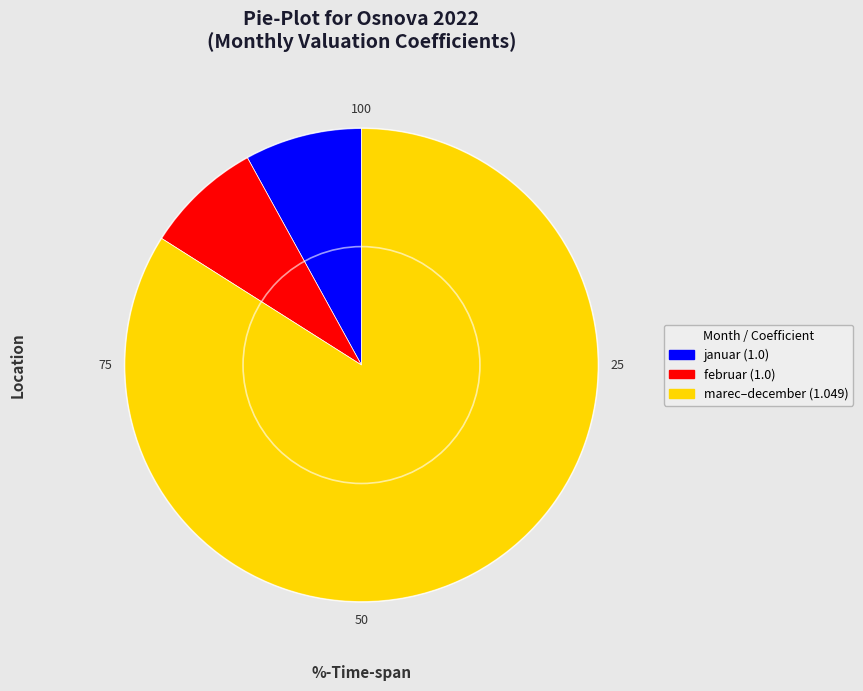

Does any single category account for the majority?

Yes